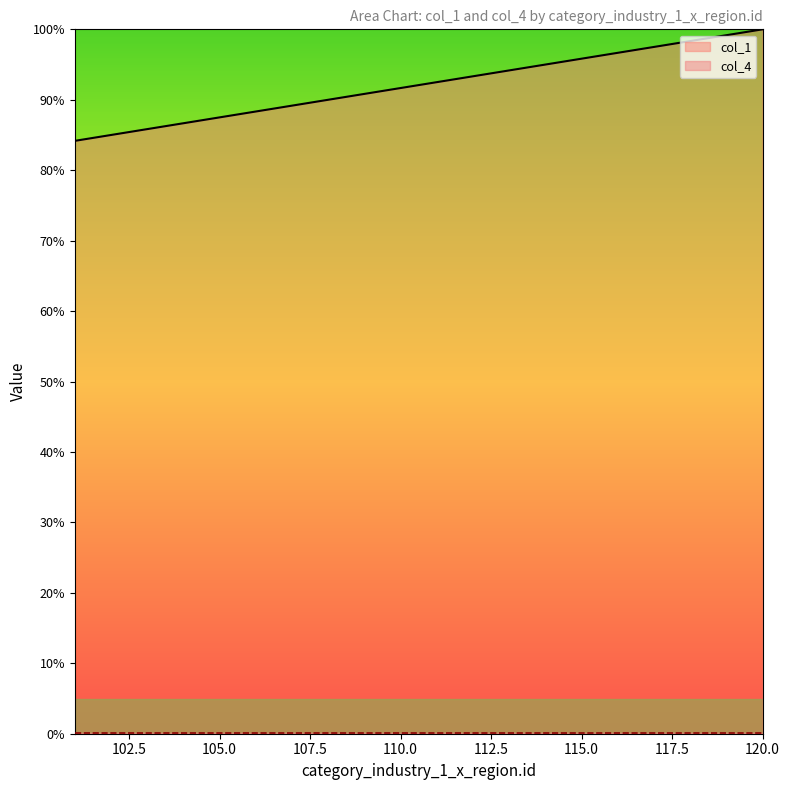

What is the change in value from 111 to 120?

+7.5